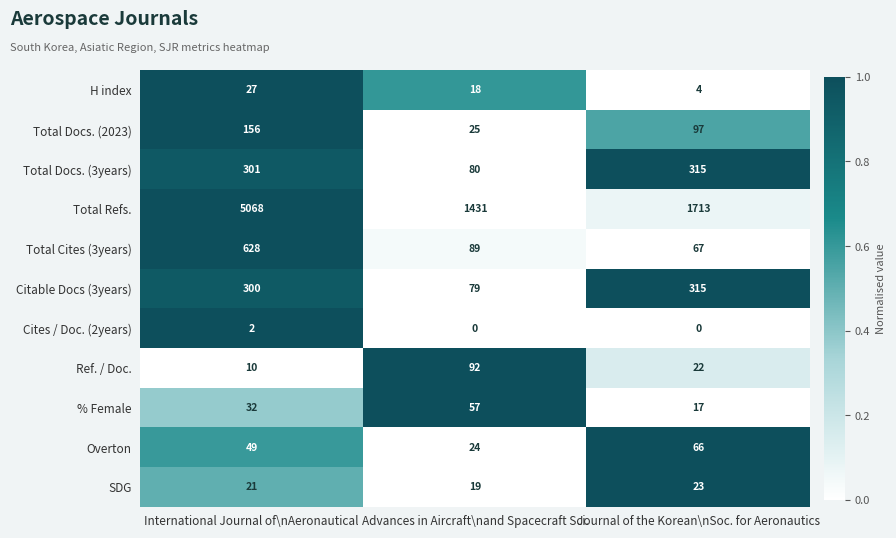

What is the greatest value displayed?

5068